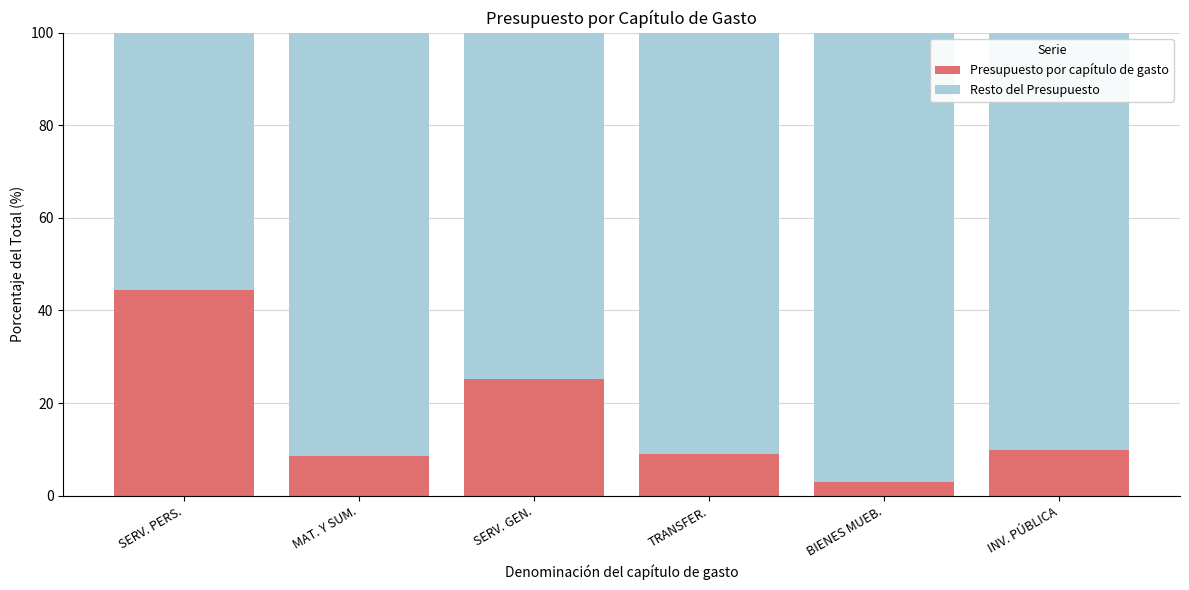

Which category has the lowest value in the Presupuesto por capítulo de gasto series?

BIENES MUEB.